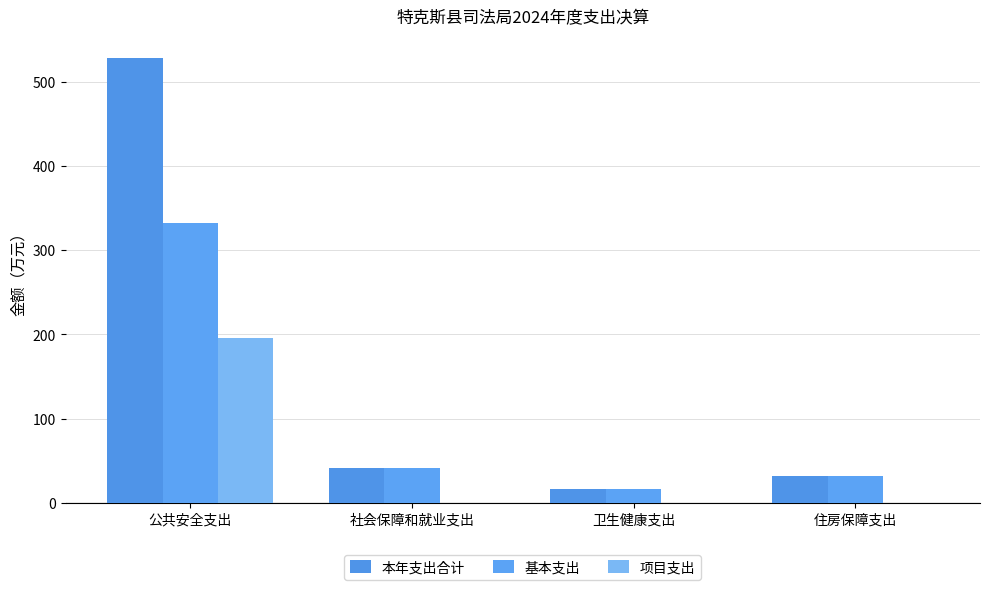

What is the maximum value for 项目支出?

196.0